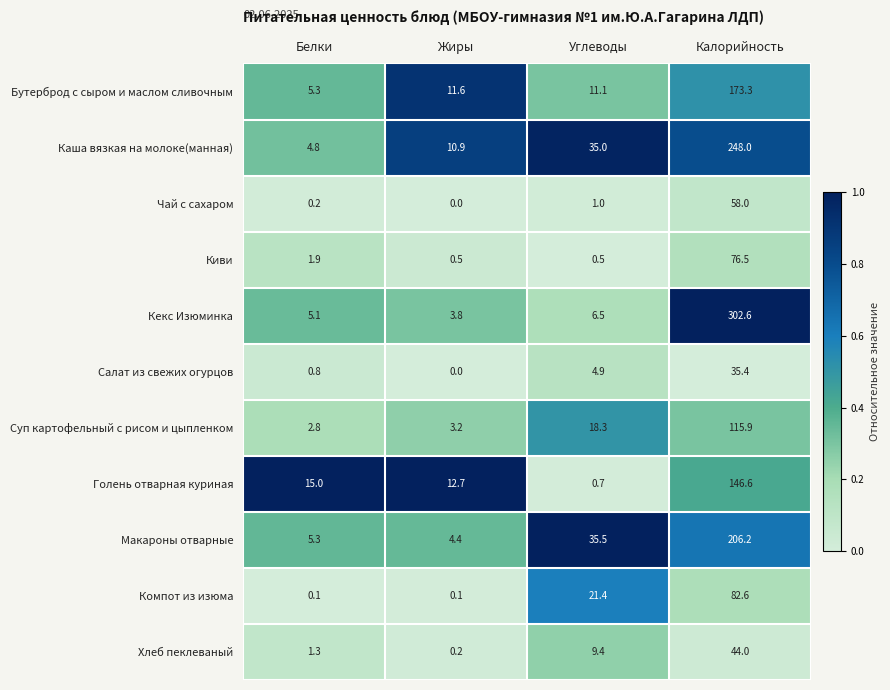

At which category does the chart reach its peak across all series?

Калорийность